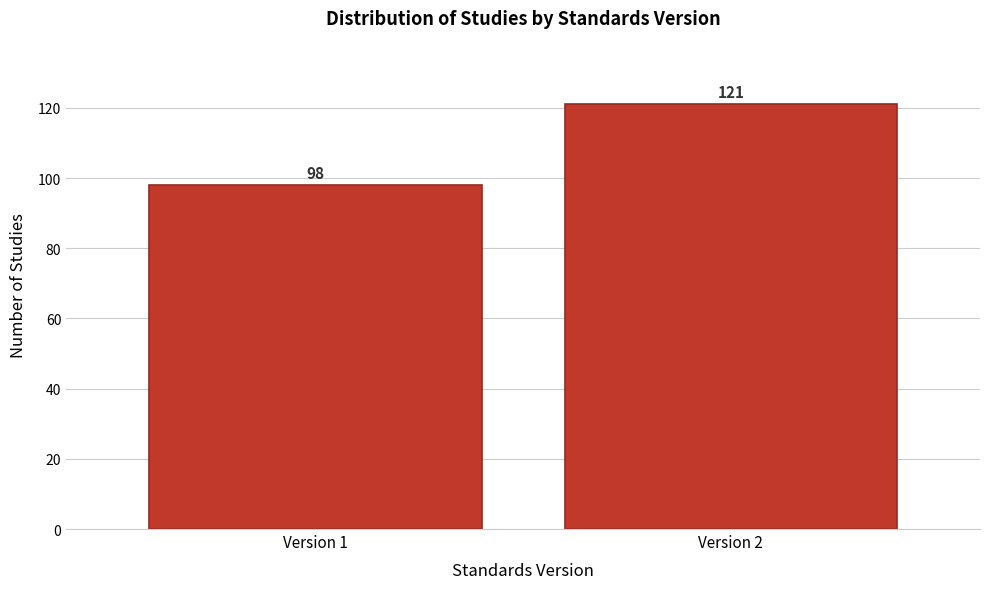

Reading right to left, extract all data points from this chart.

121	98